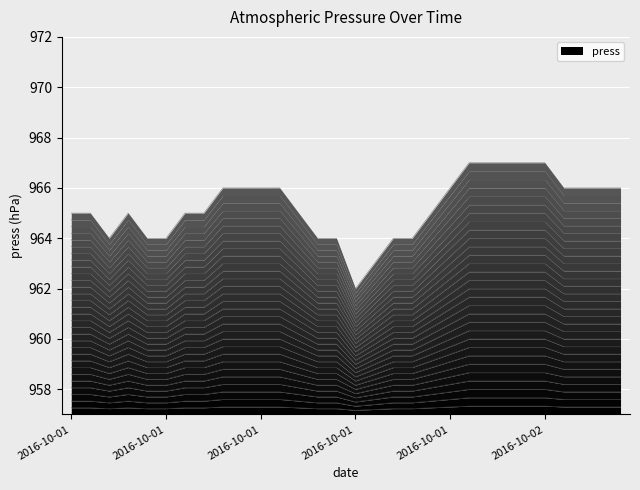

Rank the categories by value from lowest to highest.

2016-10-01 15:00, 2016-10-01 16:00, 2016-10-01 02:00, 2016-10-01 04:00, 2016-10-01 05:00, 2016-10-01 13:00, 2016-10-01 14:00, 2016-10-01 17:00, 2016-10-01 18:00, 2016-10-01 00:00, 2016-10-01 01:00, 2016-10-01 03:00, 2016-10-01 06:00, 2016-10-01 07:00, 2016-10-01 12:00, 2016-10-01 19:00, 2016-10-01 08:00, 2016-10-01 09:00, 2016-10-01 10:00, 2016-10-01 11:00, 2016-10-01 20:00, 2016-10-02 02:00, 2016-10-02 03:00, 2016-10-02 04:00, 2016-10-02 05:00, 2016-10-01 21:00, 2016-10-01 22:00, 2016-10-01 23:00, 2016-10-02 00:00, 2016-10-02 01:00